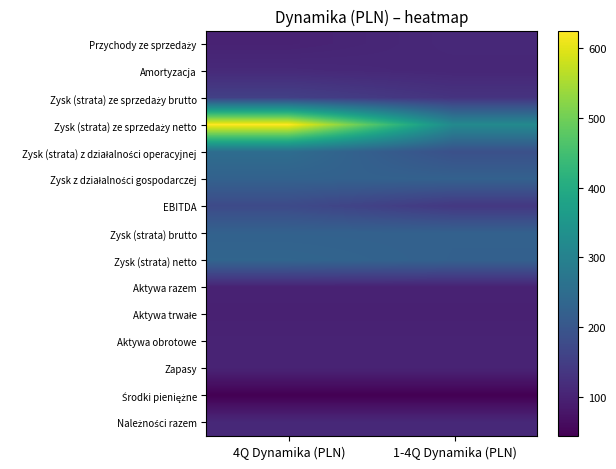

What is the total value across all series at 1-4Q Dynamika (PLN)?

2217.6